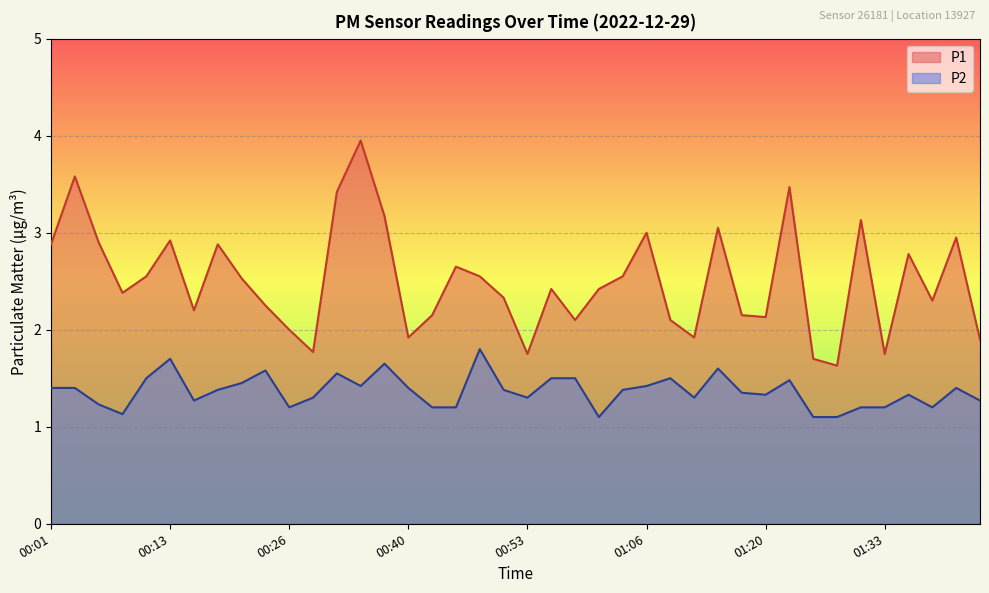

What is the total value across all series at 01:01?

3.5